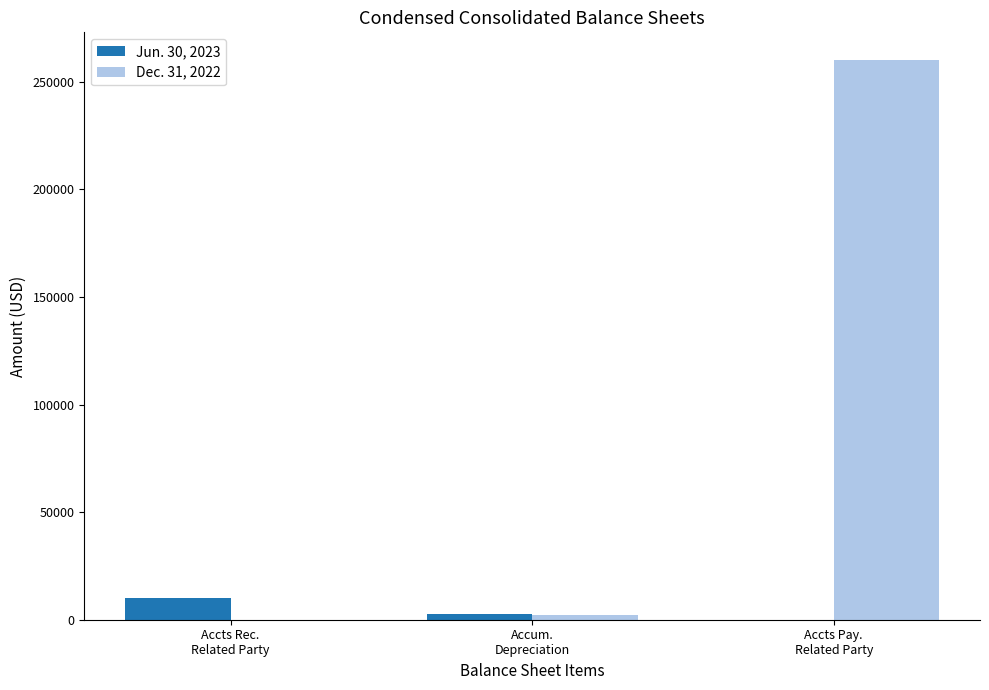

Are the bars horizontal?

No